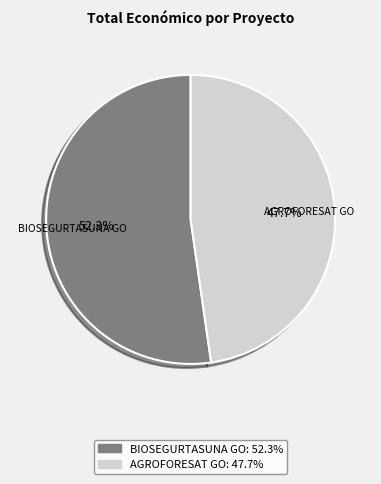

What is the ratio of the value at BIOSEGURTASUNA Talde Eragilea to the value at AGROFORESAT Talde Eragilea?

1.1